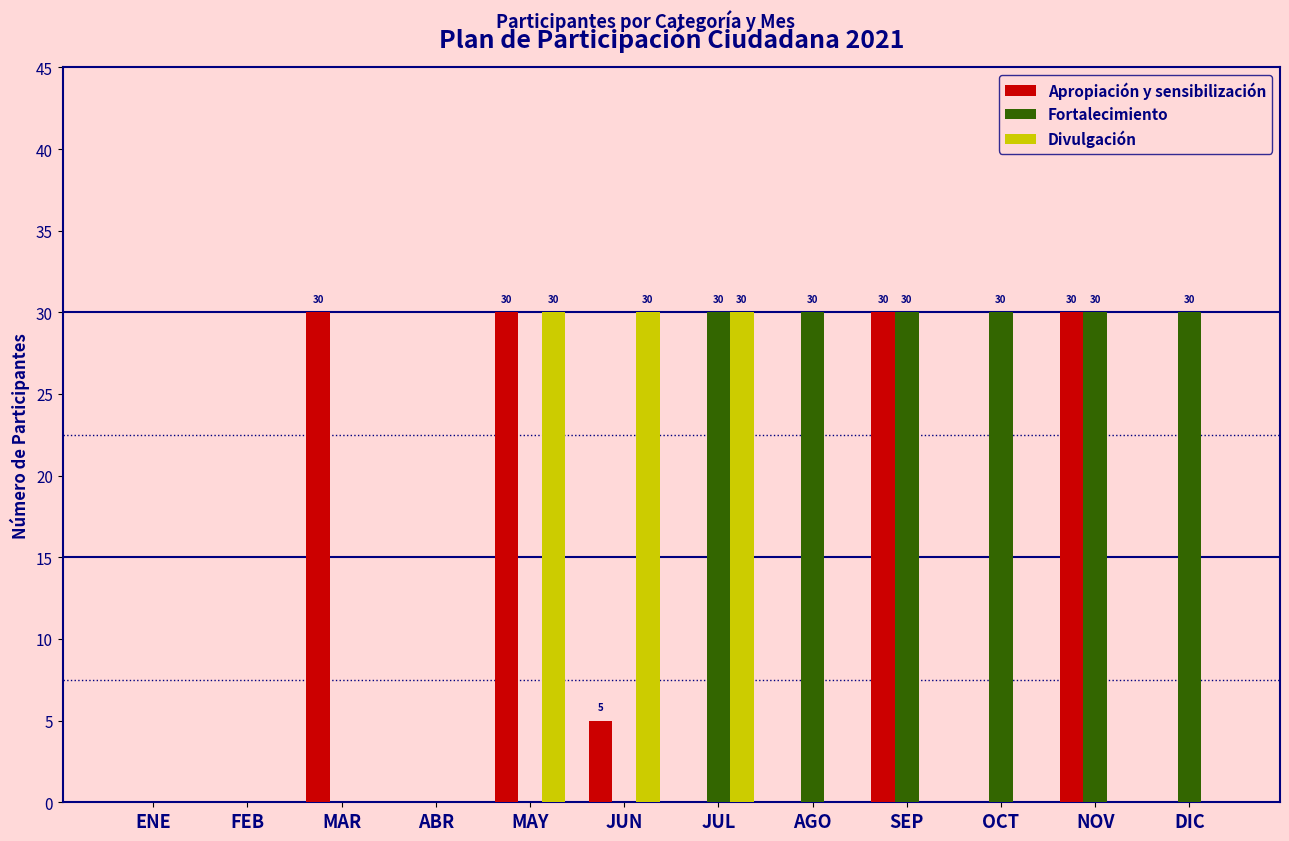

Which series has the largest total across all categories?

Fortalecimiento